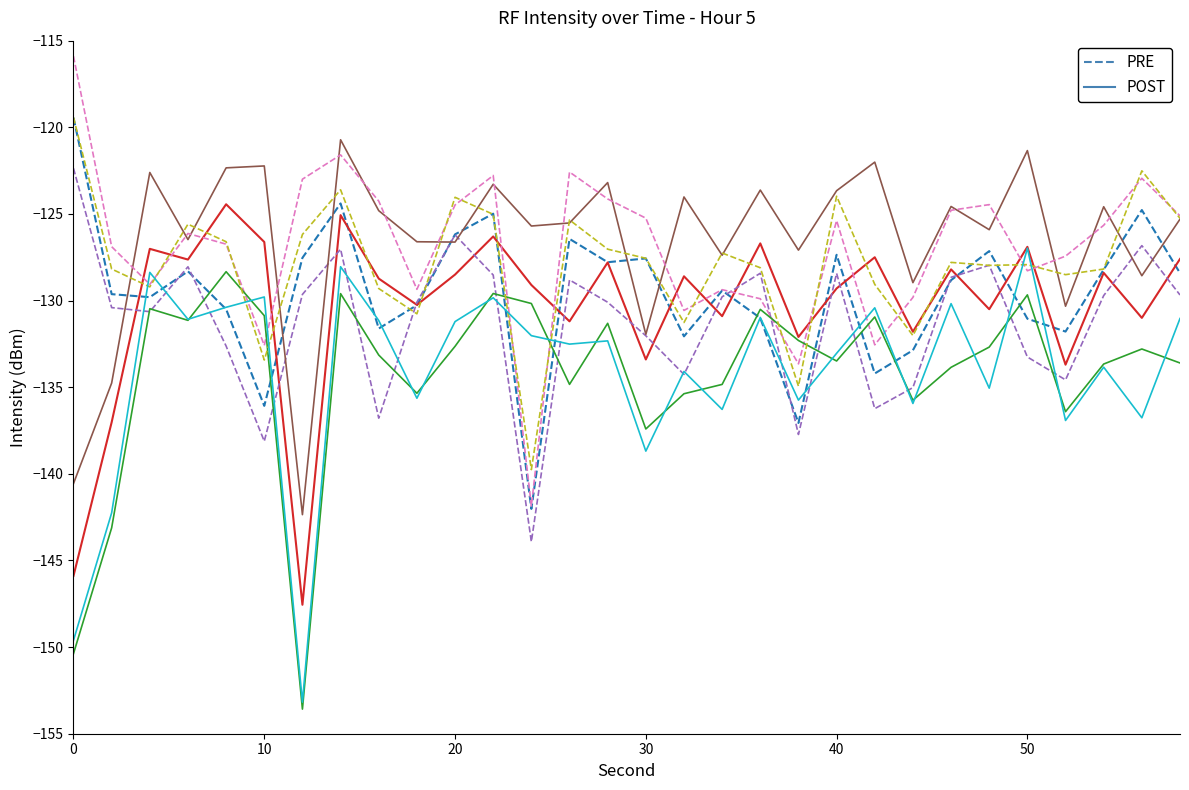

Which series has the widest spread of values?

POST